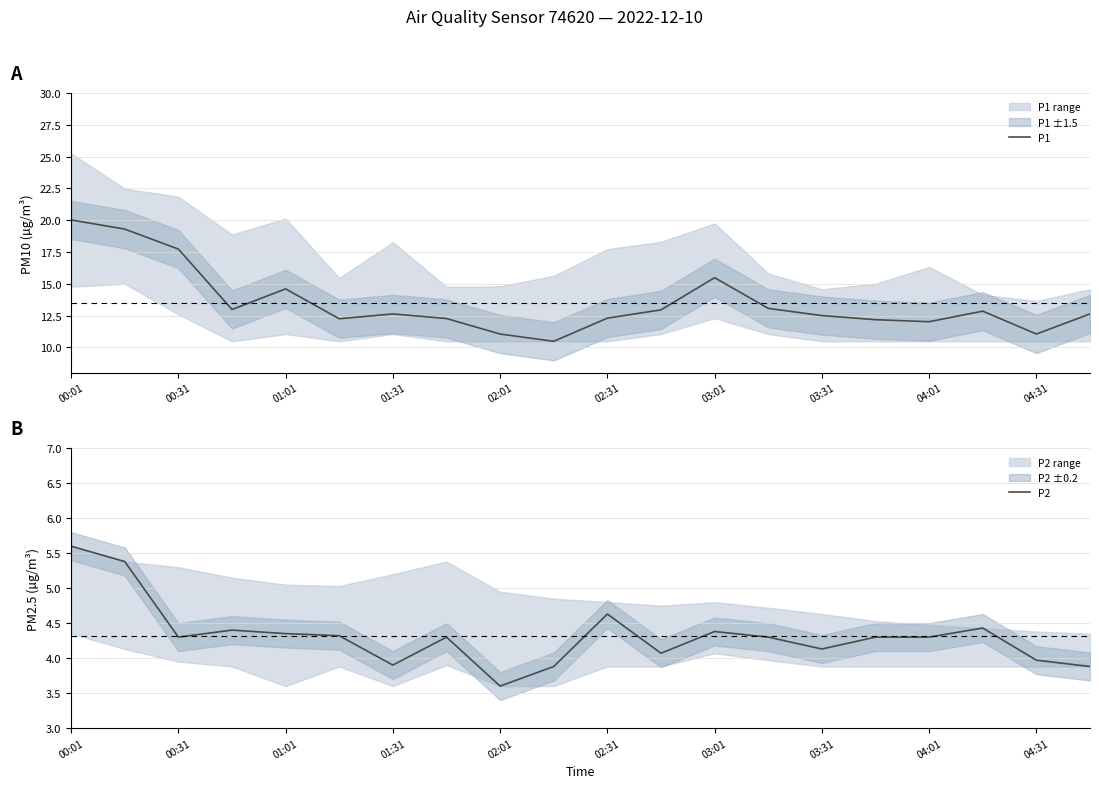

Read the P2 value at 11.

4.1